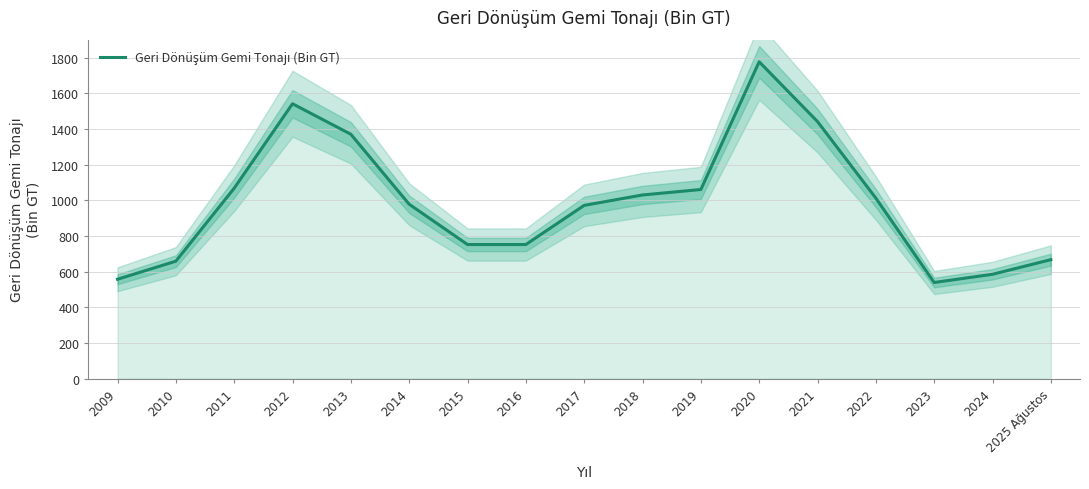

The chart shows a value of 2499.3 at 2021. True or false?

False